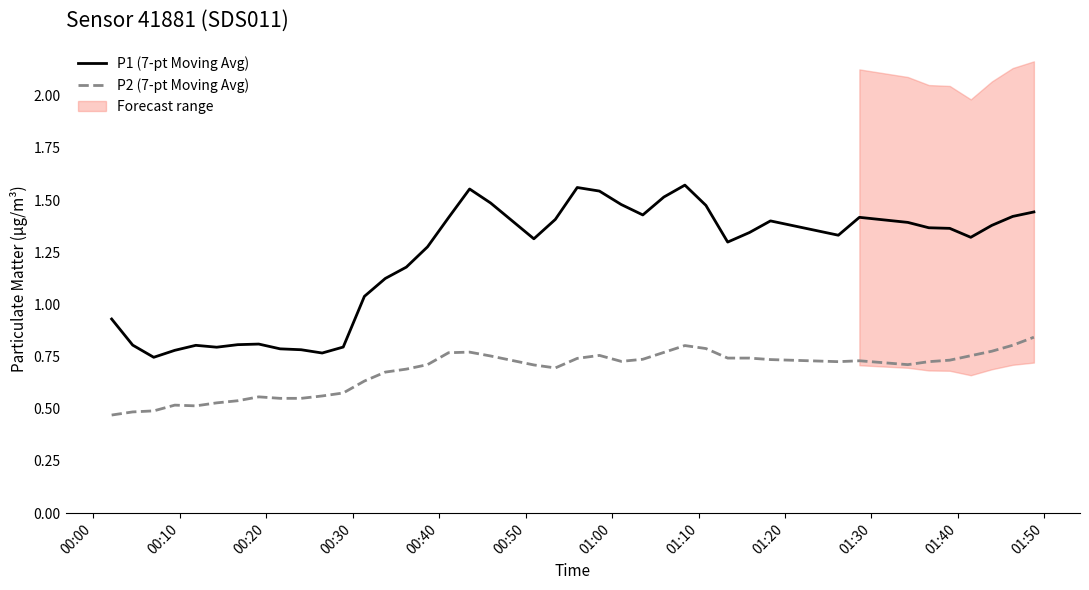

True or false: P2 (7-pt Moving Avg) and P1 (7-pt Moving Avg) cross at least once.

False